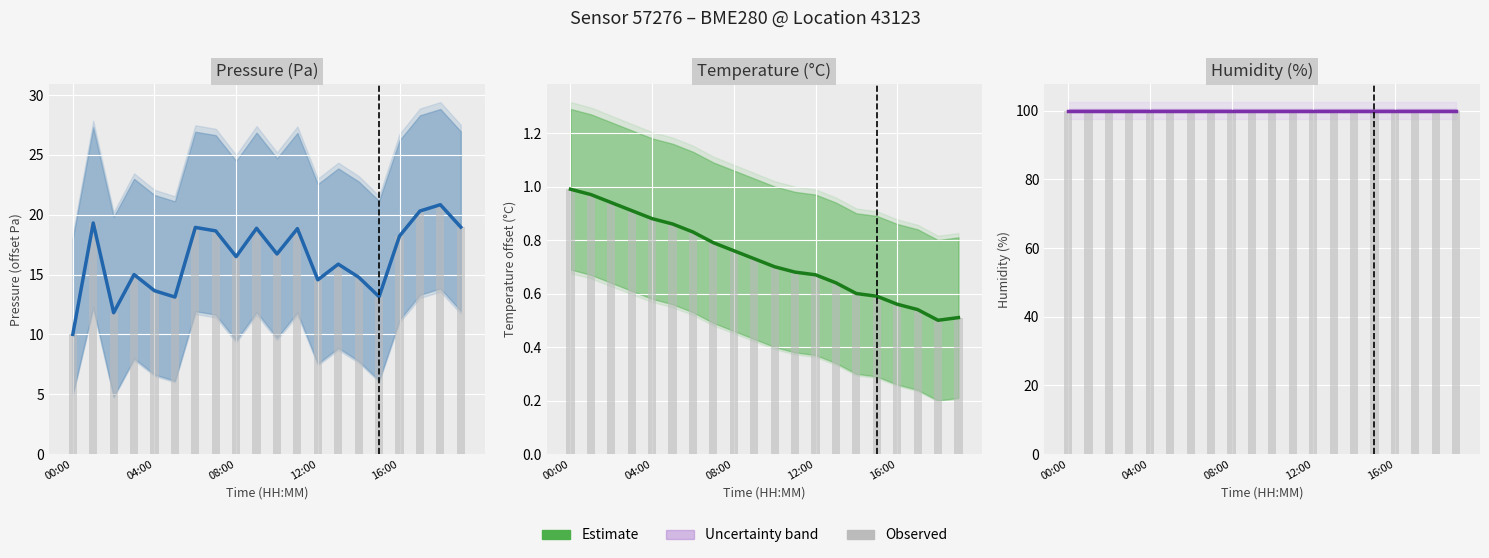

What is the difference between the maximum and minimum values in the temperature series?

0.5